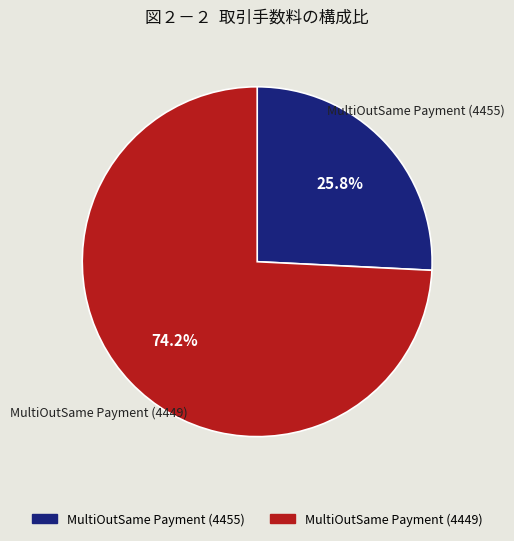

Which has a higher value, MultiOutSame Payment (4449) or MultiOutSame Payment (4455)?

MultiOutSame Payment (4449)